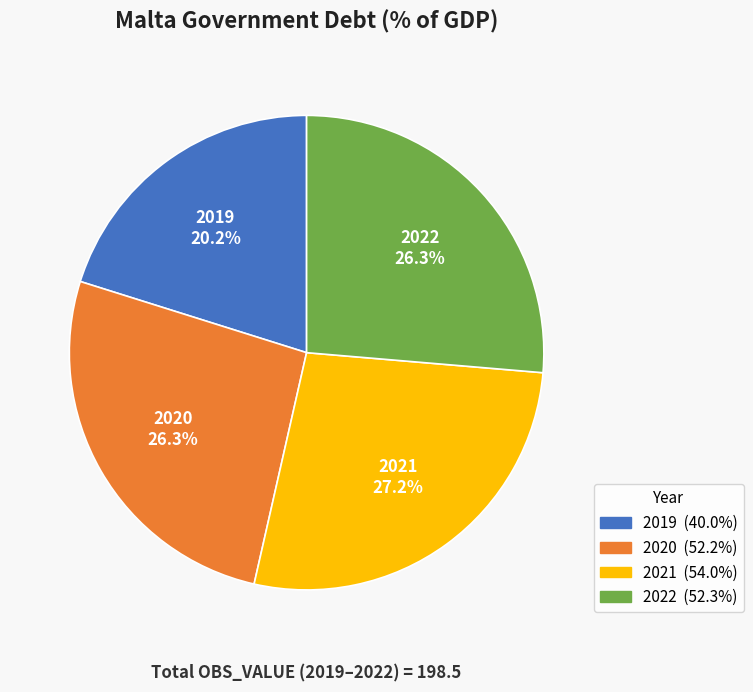

What is the ratio of the value at 2019 to the value at 2021?

0.7